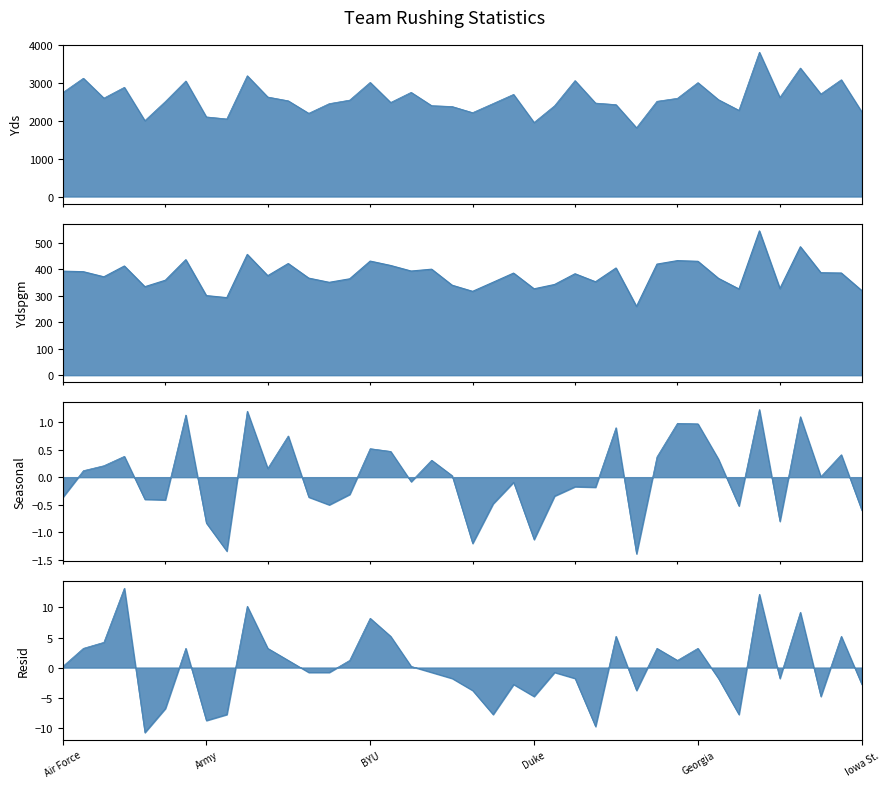

What is the value of the Ydspgm point at the 38th from the left?

386.6